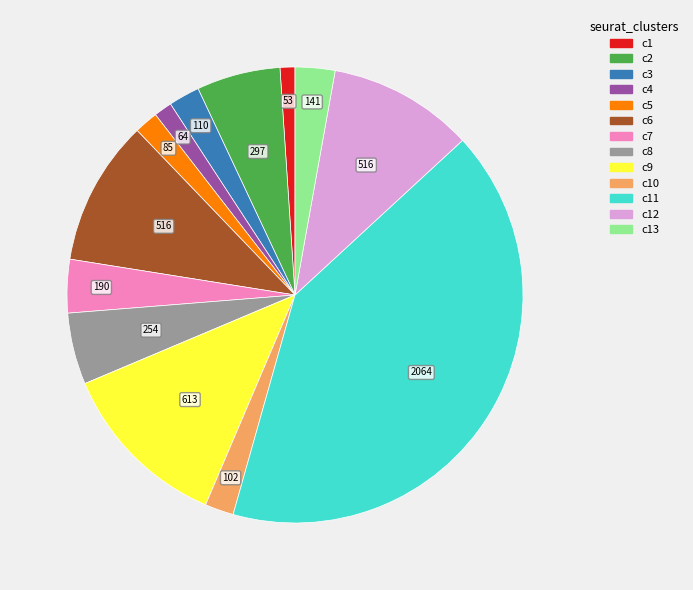

Does any single category account for the majority?

No